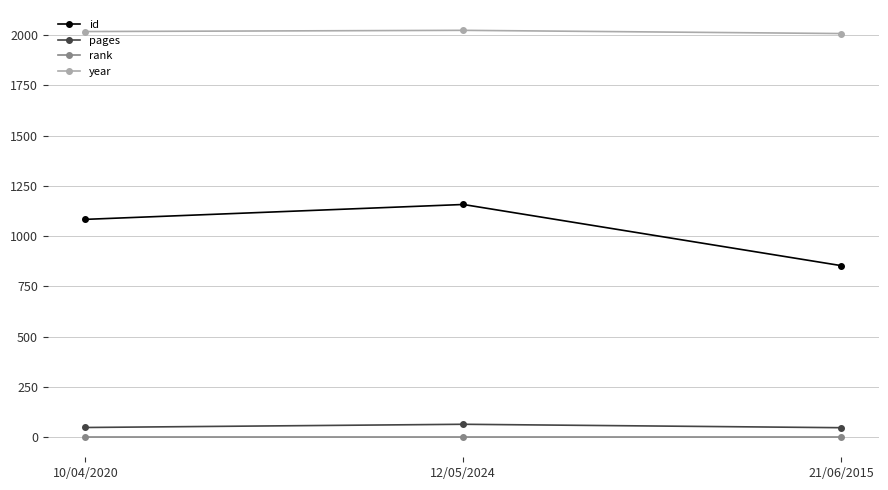

What is the sum of all rank values?

3